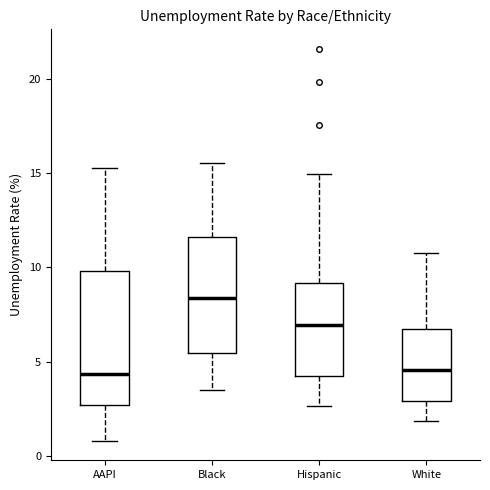

Reading left to right, read every box against the y-axis: the position of its median line, the range the box covers, and the ends of its whiskers. The values are not printed on the chart, so give them approximately, as read against the axis.

AAPI: median 4.5, box 2.5 to 10.0, whiskers 1.0 to 15.5
Black: median 8.5, box 5.5 to 11.5, whiskers 3.5 to 15.5
Hispanic: median 7.0, box 4.0 to 9.0, whiskers 2.5 to 15.0
White: median 4.5, box 3.0 to 7.0, whiskers 2.0 to 10.5